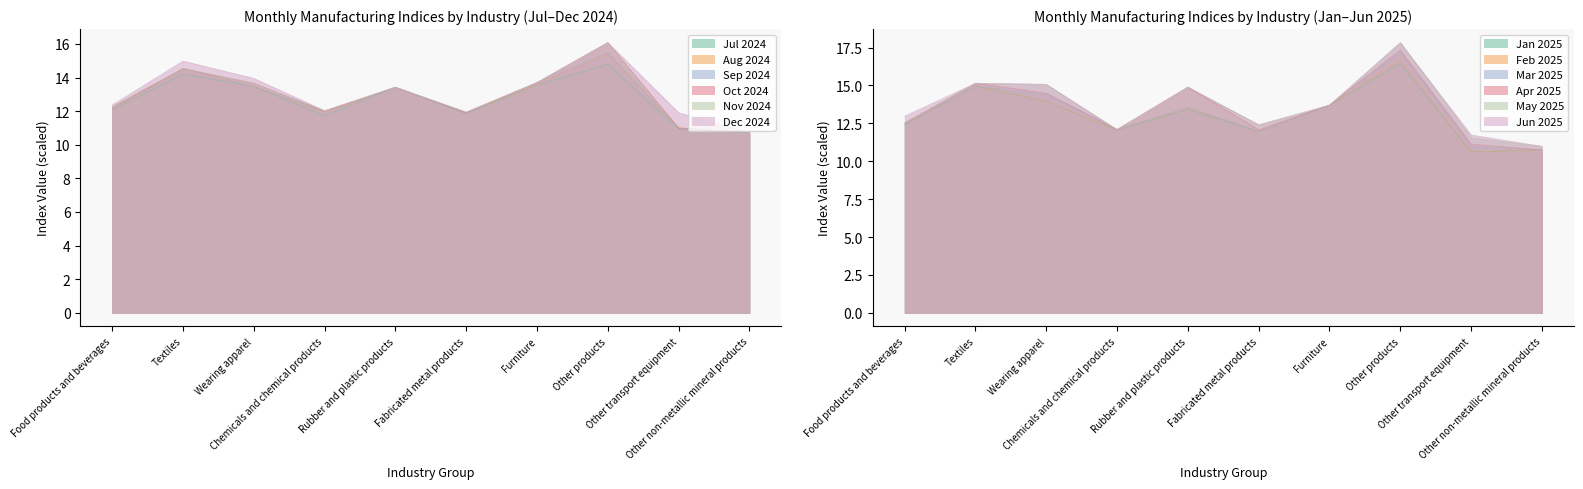

Count the number of categories in the chart.

10